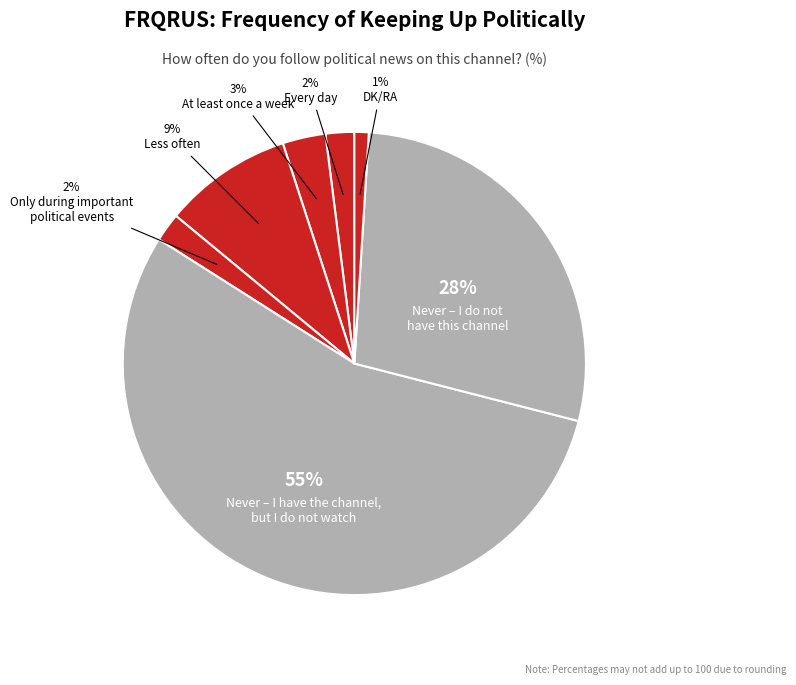

How many slices are in this pie chart?

7